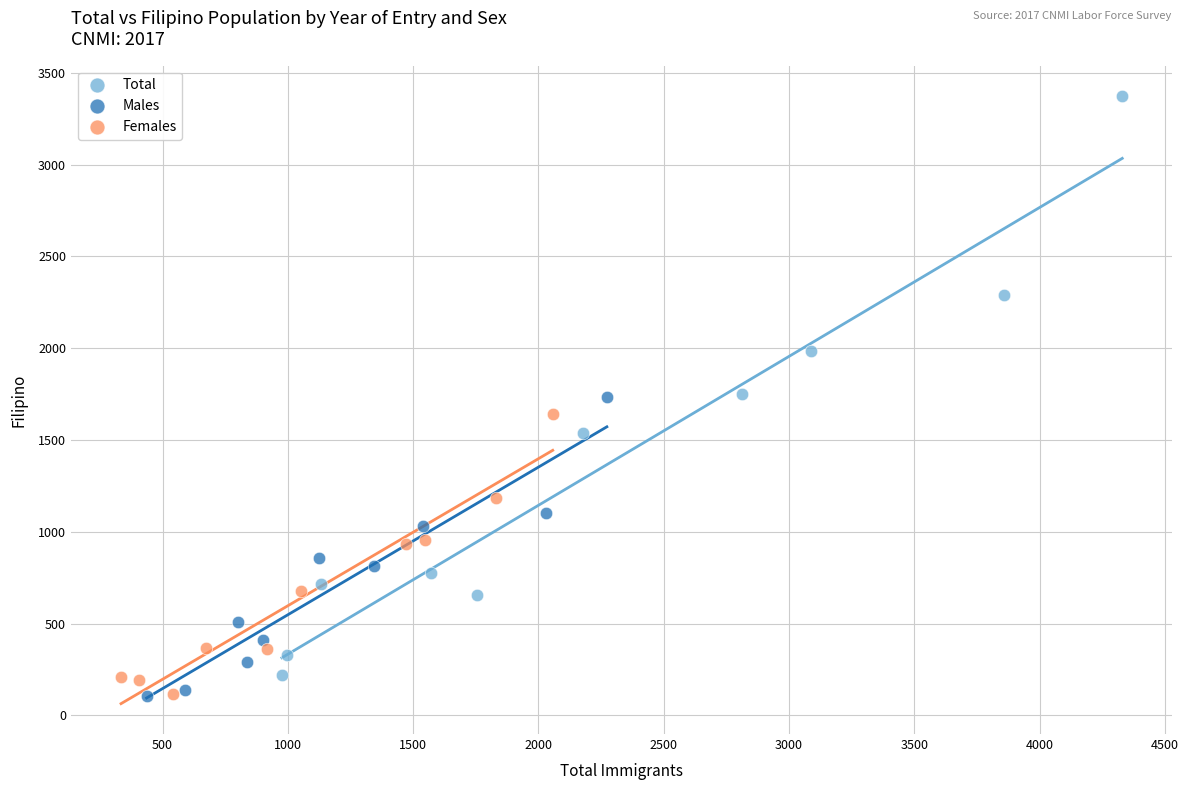

Which series contains the highest Y value?

Total